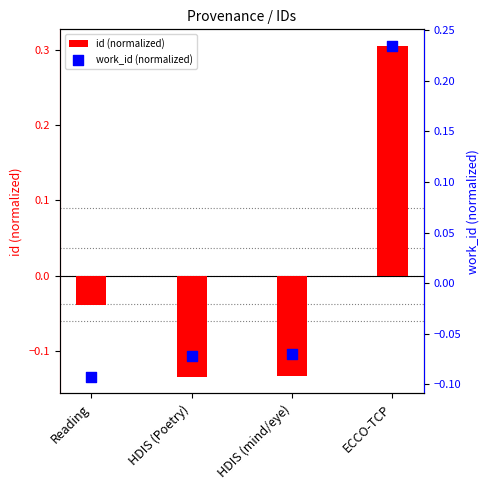

Which series has the largest total across all categories?

work_id (normalized)